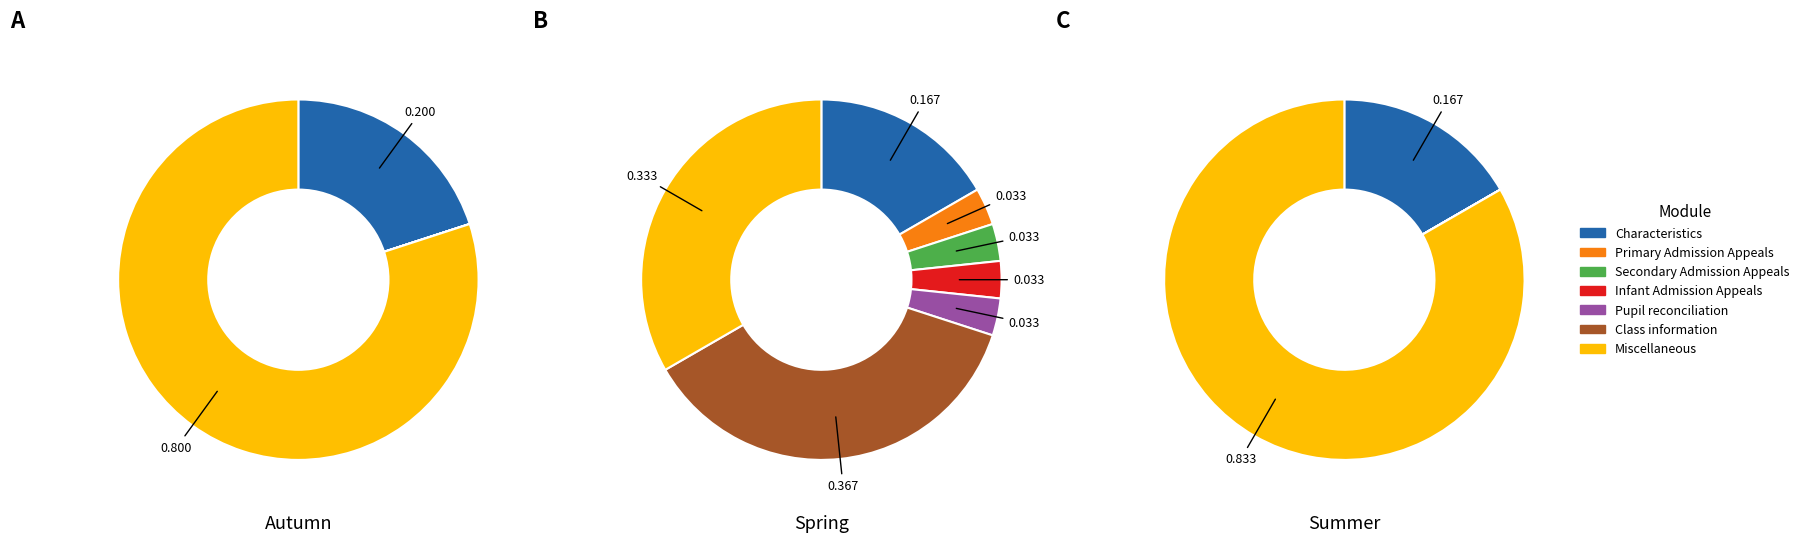

Is it true that Characteristics is 5% of the pie?

False